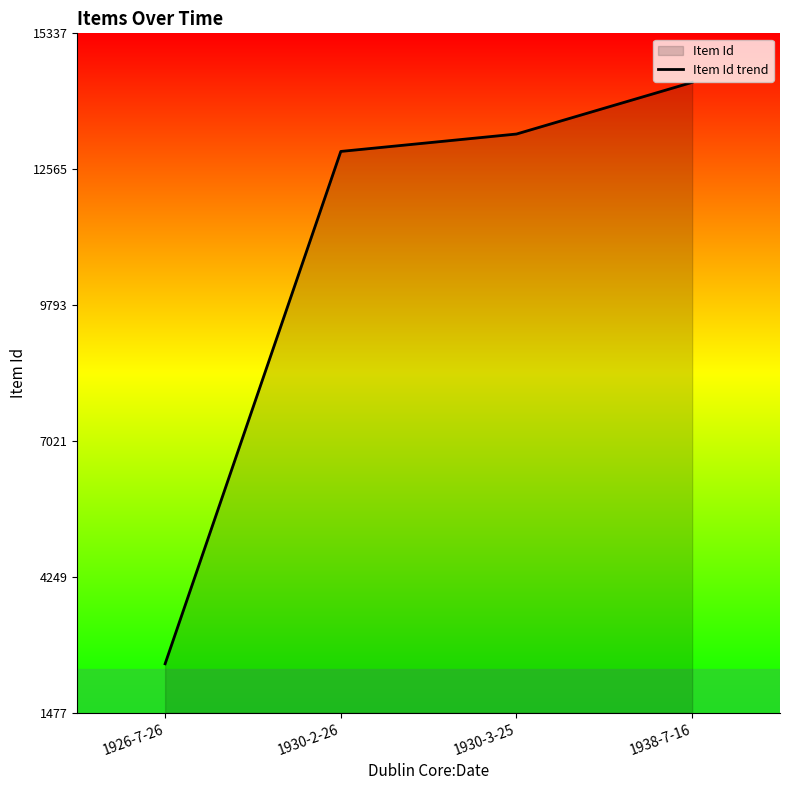

How many series are shown in this chart?

1